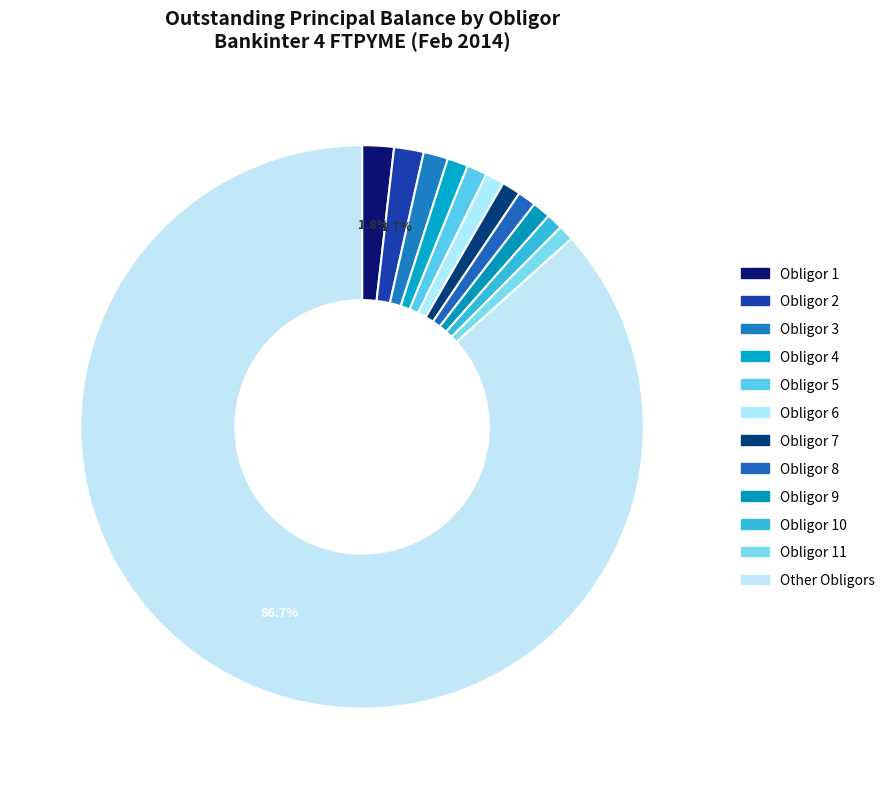

Does any single category account for the majority?

Yes